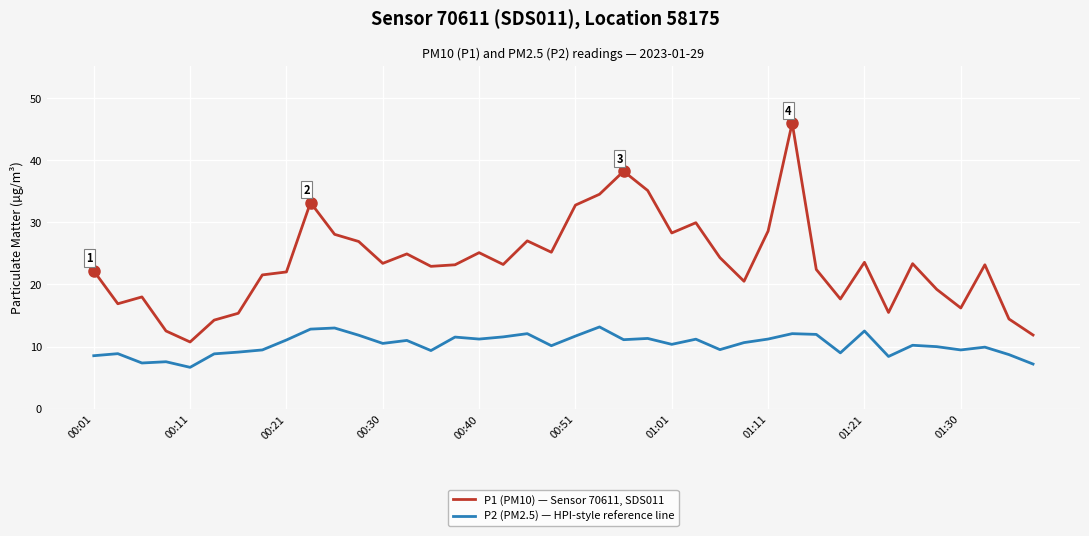

True or false: P1 (PM10) — Sensor 70611, SDS011 and P2 (PM2.5) — HPI-style reference line intersect in this chart.

False